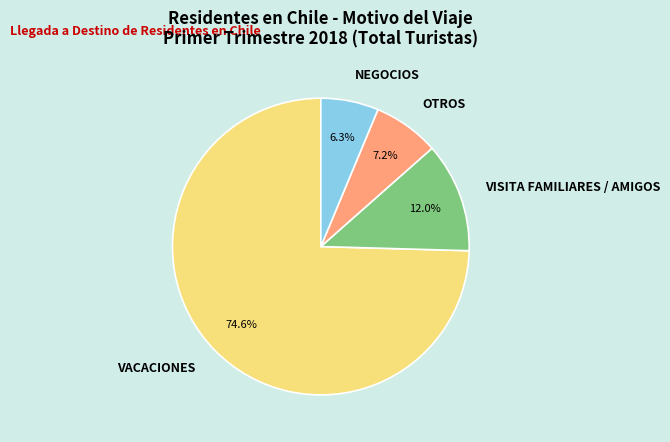

Which category has the biggest portion of the pie?

VACACIONES